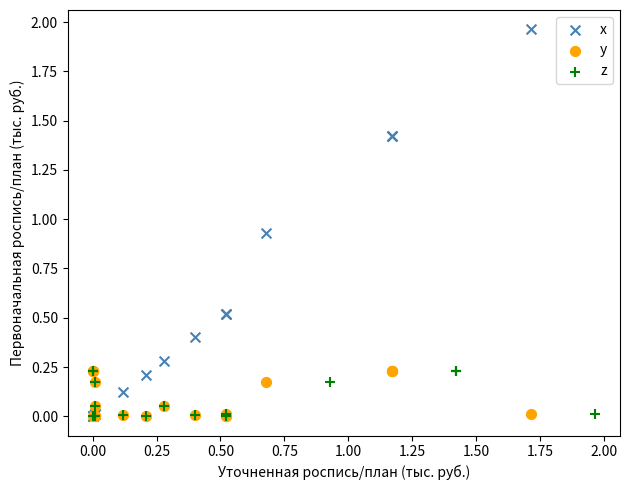

What are all the series names shown in the legend?

x, y, z